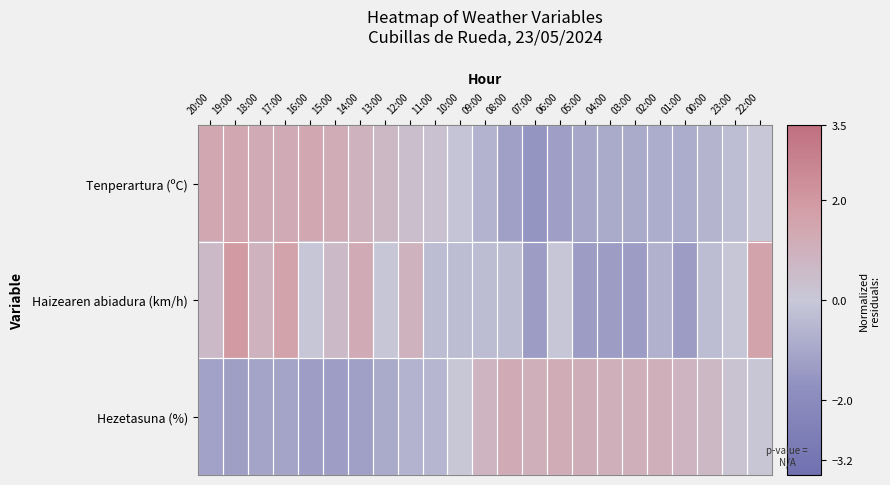

Which has a higher value, 17:00 or 12:00?

17:00